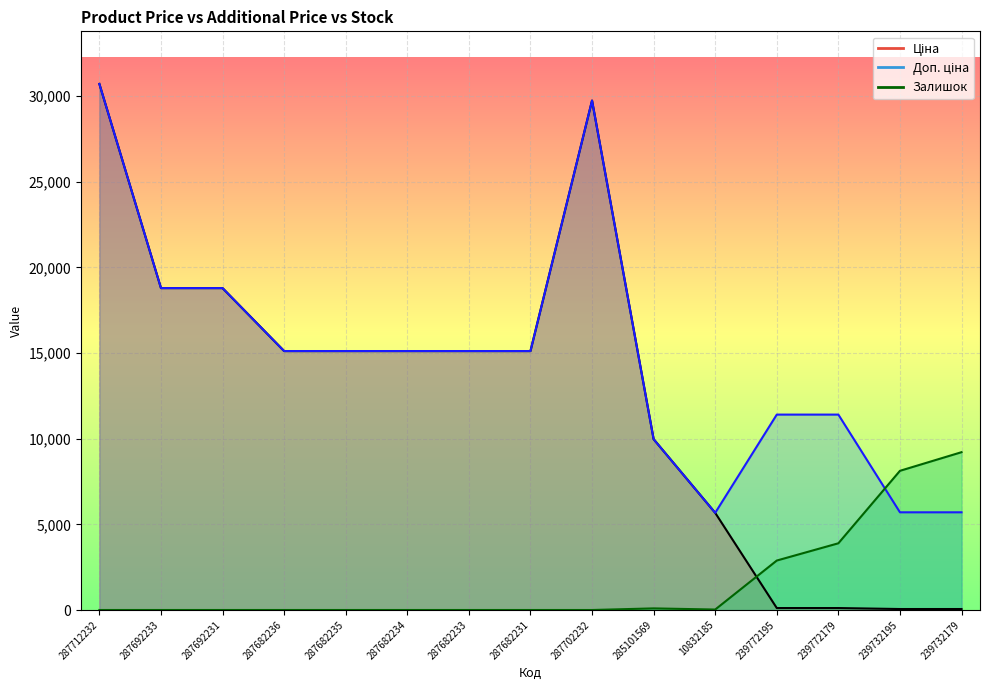

What is the difference between the second highest and second lowest values in the Доп. ціна series?

24042.2